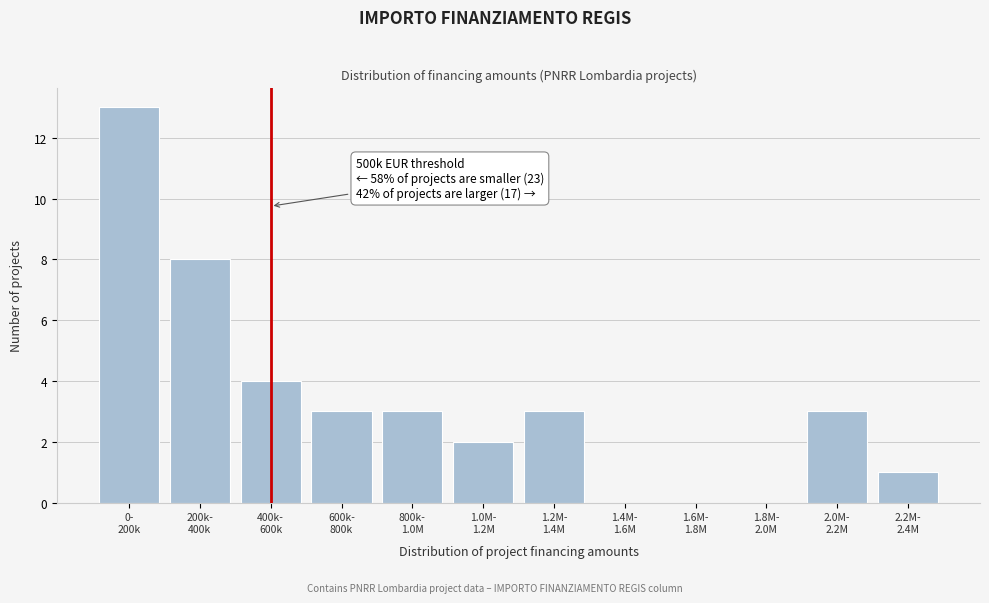

What is the sum of all values?

40